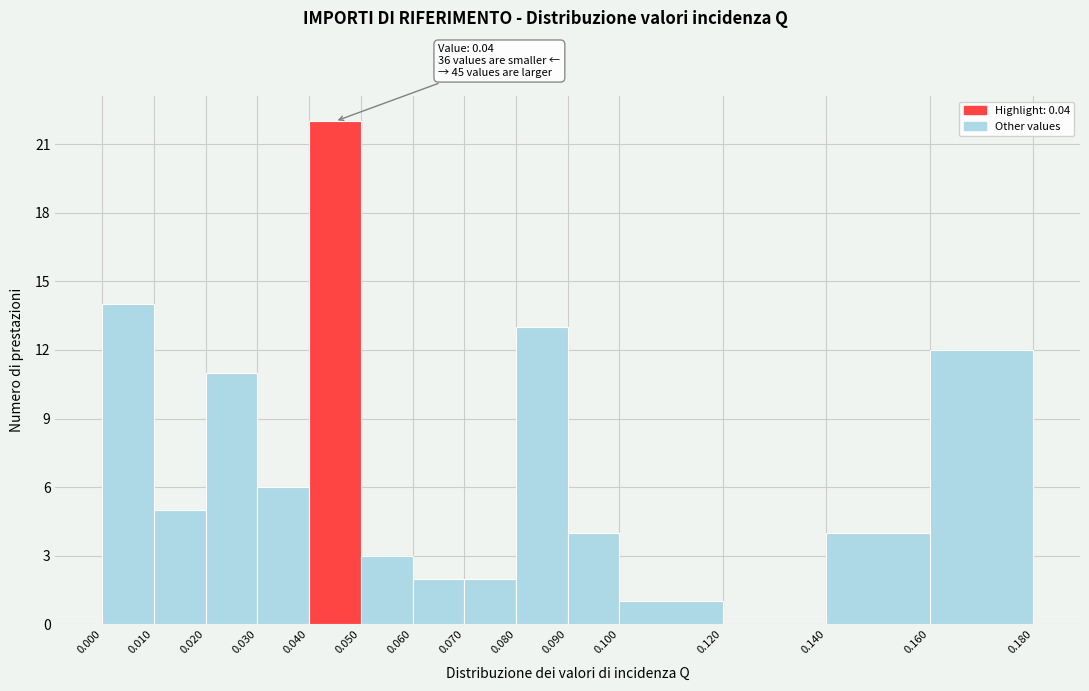

Which range on the x-axis has the tallest bar?

0.040 to 0.050